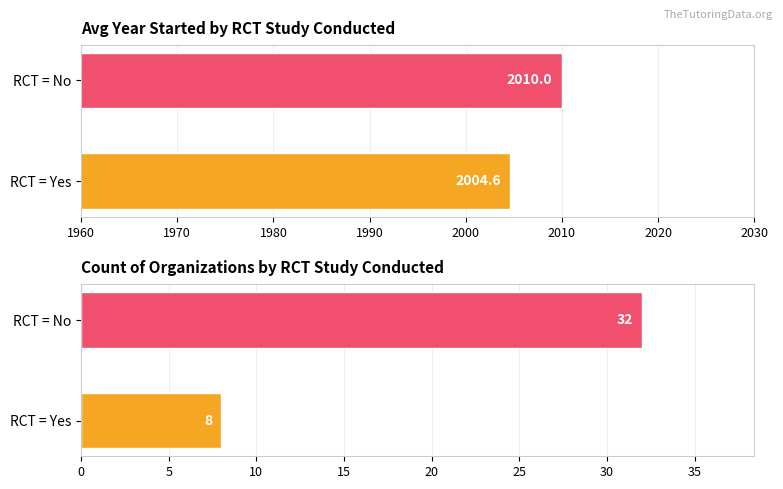

Is it true that Avg Year Started equals 666.3 at RCT = Yes?

False